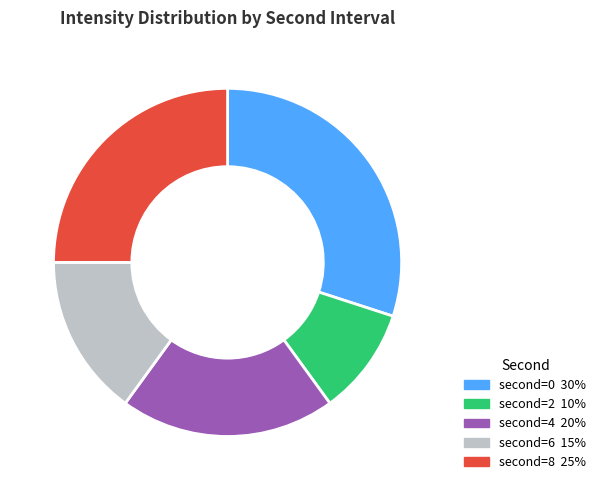

Is there any slice that represents more than half of the pie?

No